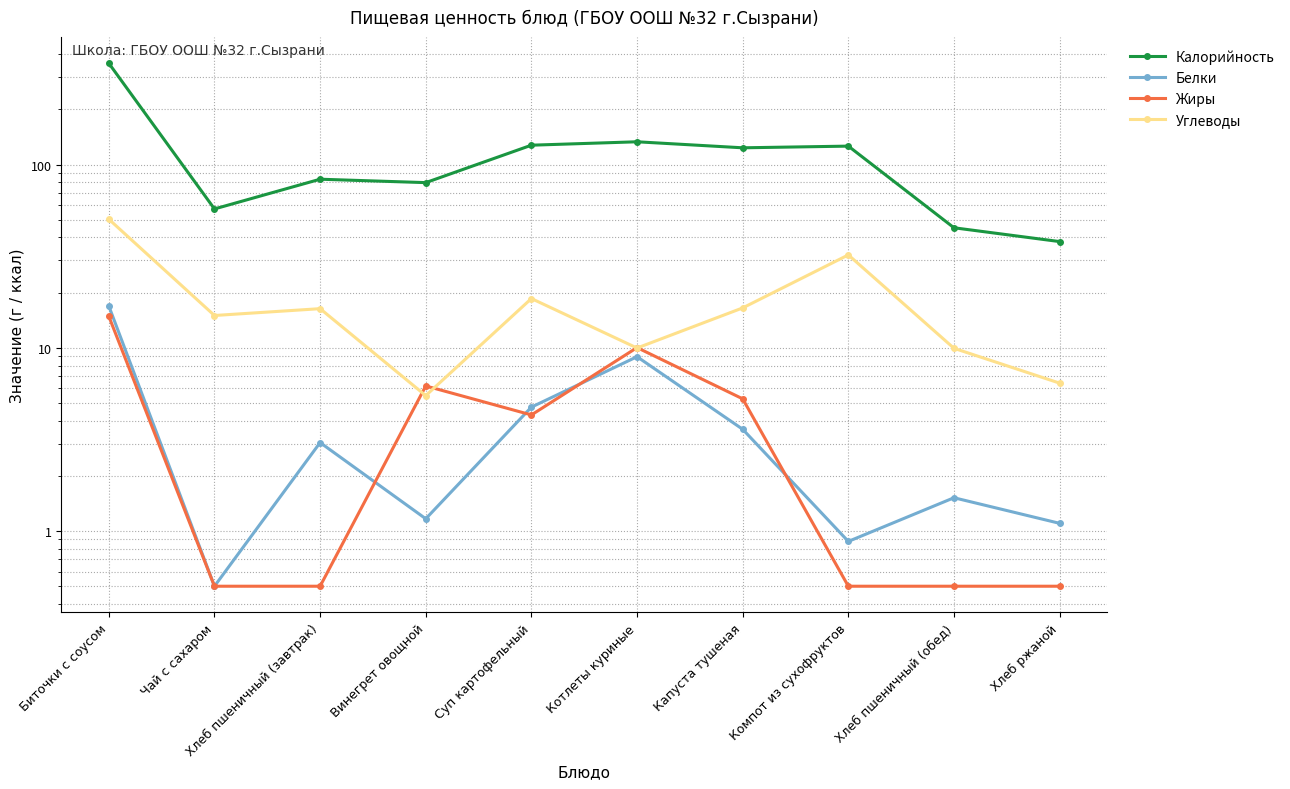

What is the average value of the Калорийность series?

117.1